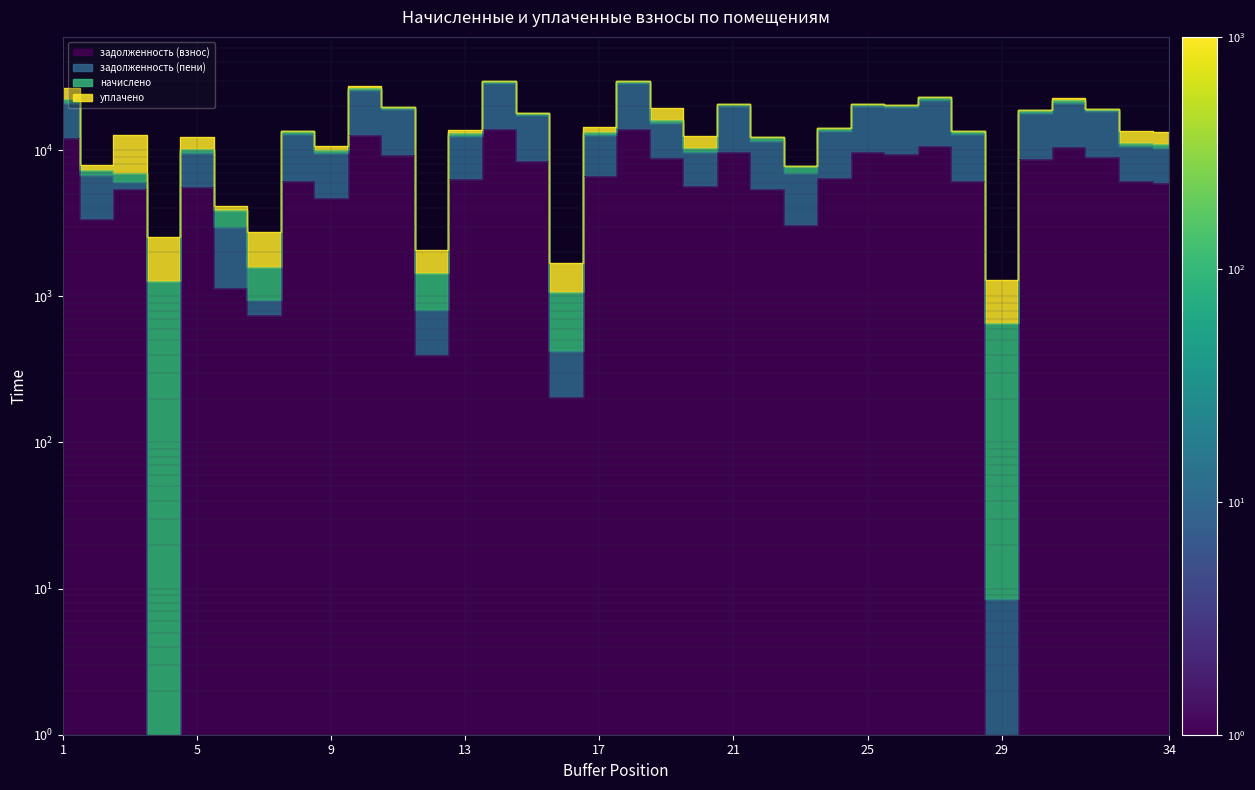

What is the highest value of the задолженность (взнос) series?

13995.7